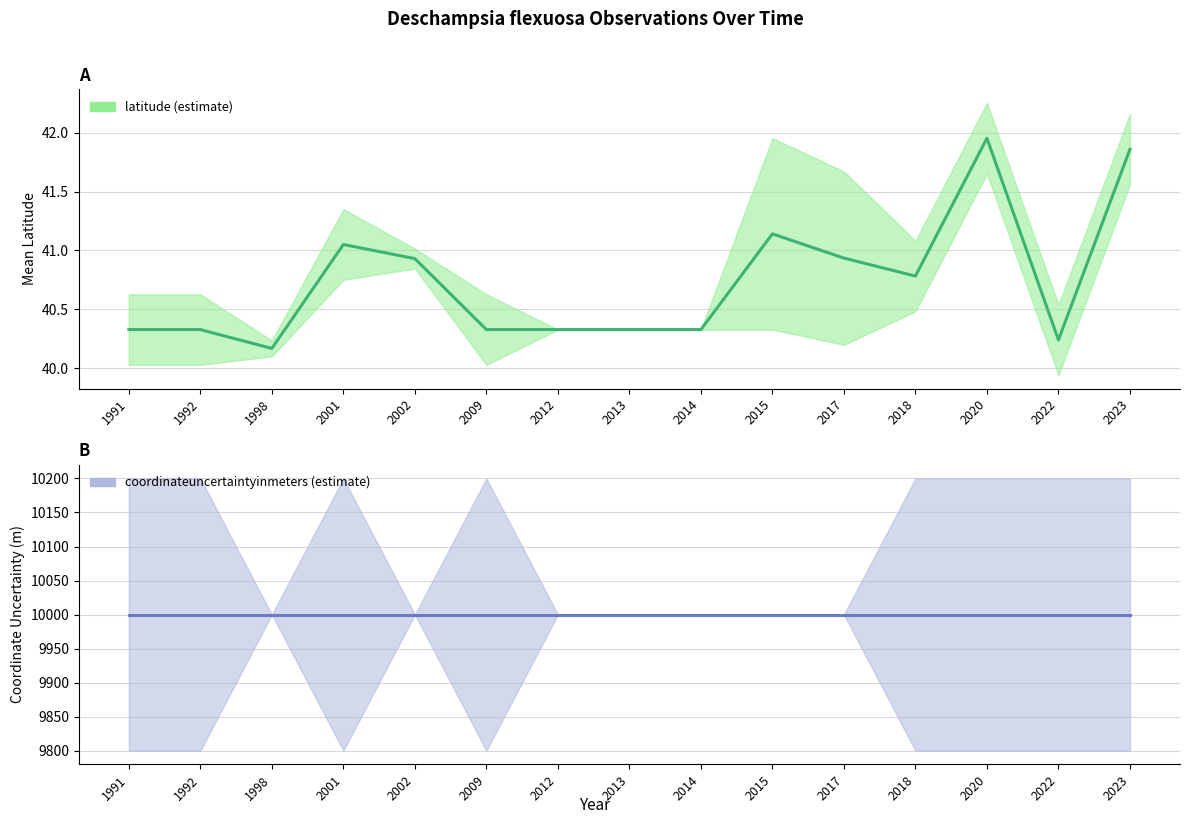

List the series in order of their overall mean, lowest first.

latitude, coordinateuncertaintyinmeters